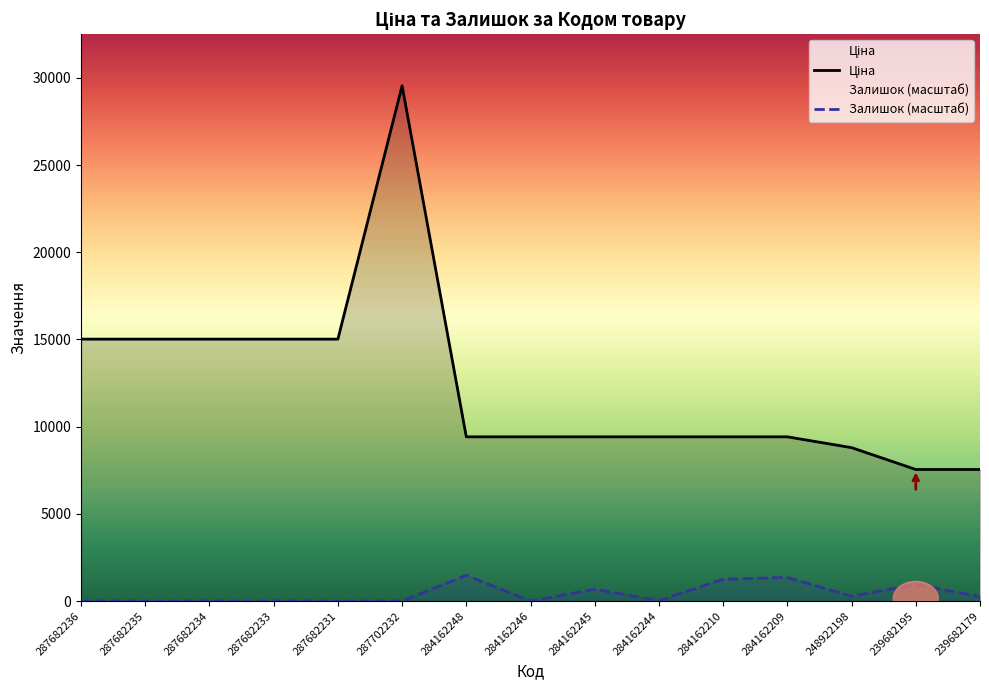

Reading right to left, transcribe all the data shown in this chart.

Ціна: 239682179=7545.9	239682195=7545.9	248922198=8797.6	284162209=9416.9	284162210=9416.9	284162244=9416.9	284162245=9416.9	284162246=9416.9	284162248=9416.9	287702232=29548.9	287682231=15019.2	287682233=15019.2	287682234=15019.2	287682235=15019.2	287682236=15019.2
Залишок (масштаб): 239682179=250.4	239682195=951.6	248922198=275.5	284162209=1352.2	284162210=1252.1	284162244=25.0	284162245=676.1	284162246=0.0	284162248=1477.4	287702232=0.0	287682231=0.0	287682233=0.0	287682234=0.0	287682235=0.0	287682236=0.0